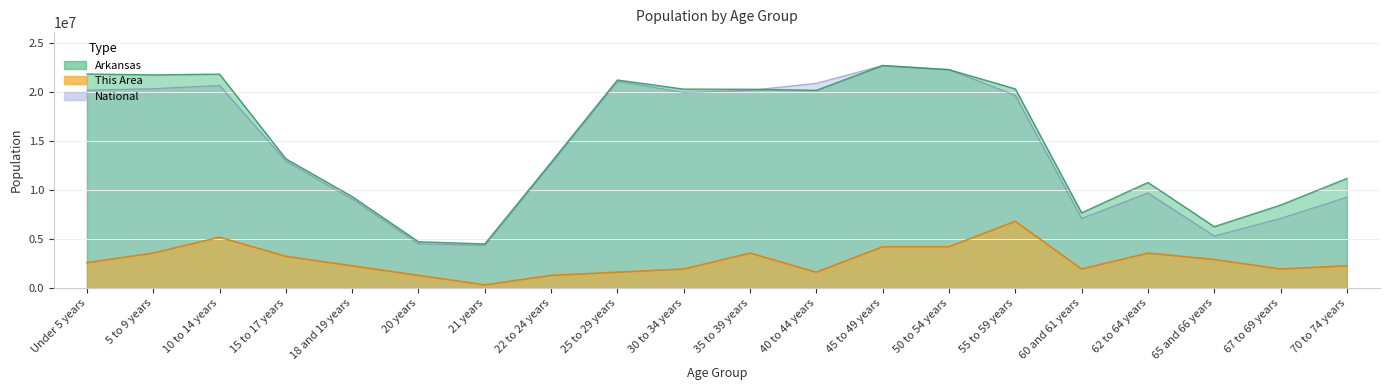

What is the label of the 20th point from the right?

Under 5 years